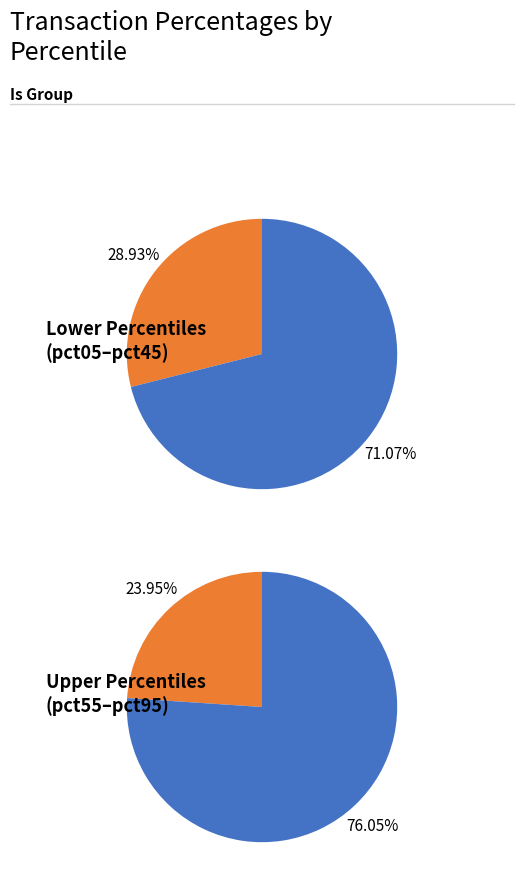

The pct05 slice represents 10% of the pie. True or false?

False